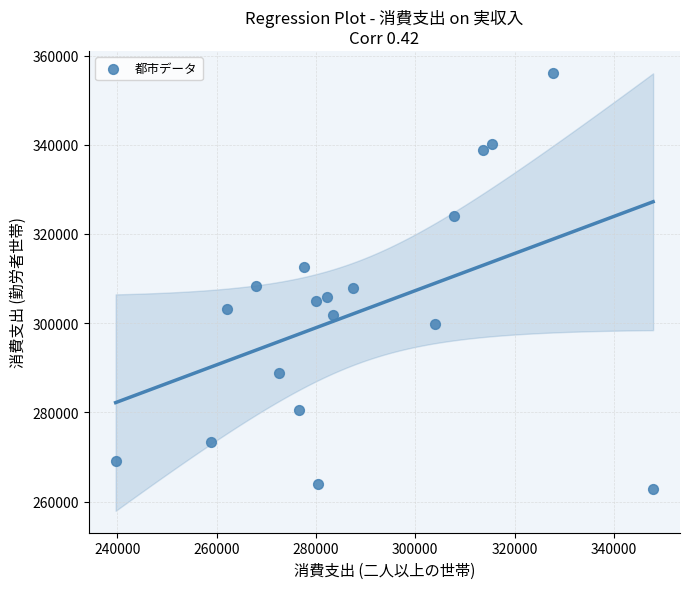

What is the range of Y values (max minus min)?

93254